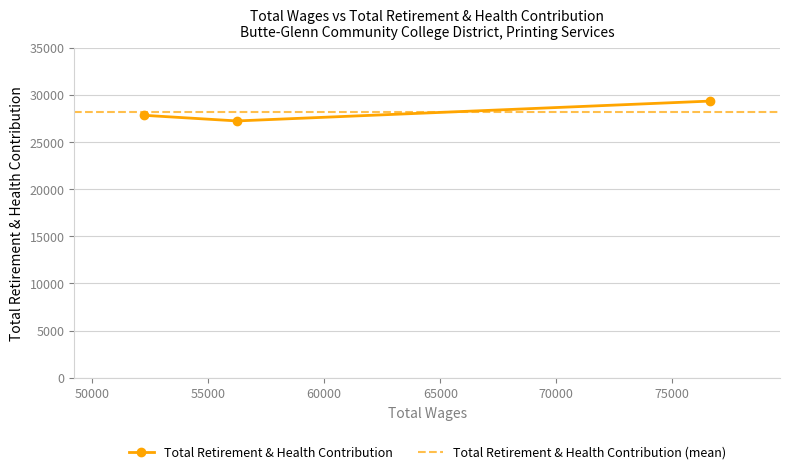

Where does the data first go above 27830?

76639.0